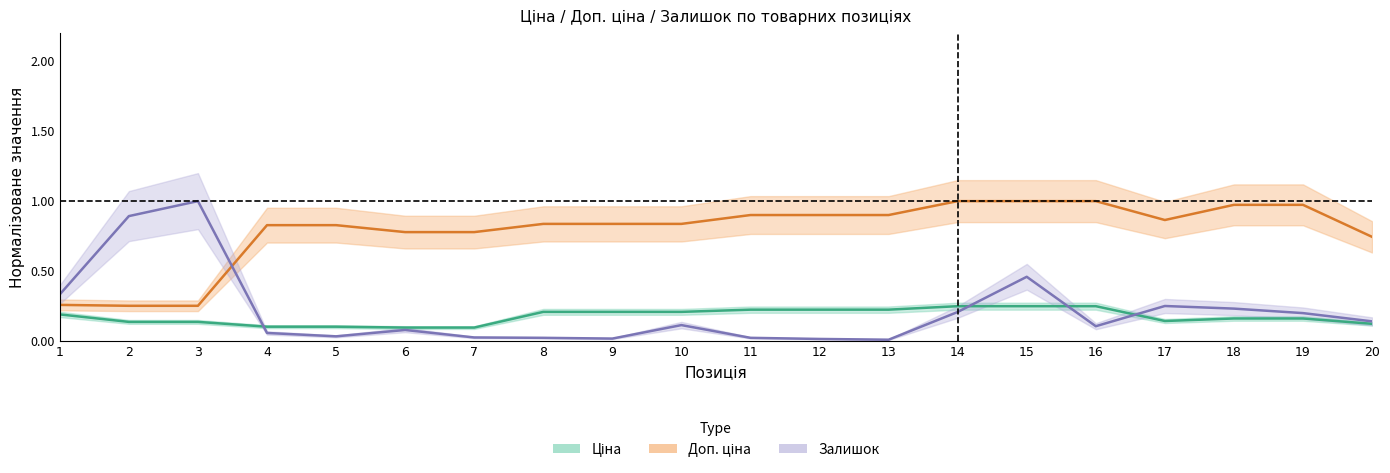

Reading left to right, what are all the values shown in this chart?

Ціна: 1=0.2	2=0.1	3=0.1	4=0.1	5=0.1	6=0.1	7=0.1	8=0.2	9=0.2	10=0.2	11=0.2	12=0.2	13=0.2	14=0.2	15=0.2	16=0.2	17=0.1	18=0.2	19=0.2	20=0.1
Доп. ціна: 1=0.3	2=0.3	3=0.3	4=0.8	5=0.8	6=0.8	7=0.8	8=0.8	9=0.8	10=0.8	11=0.9	12=0.9	13=0.9	14=1.0	15=1.0	16=1.0	17=0.9	18=1.0	19=1.0	20=0.7
Залишок: 1=0.3	2=0.9	3=1.0	4=0.1	5=0.0	6=0.1	7=0.0	8=0.0	9=0.0	10=0.1	11=0.0	12=0.0	13=0.0	14=0.2	15=0.5	16=0.1	17=0.3	18=0.2	19=0.2	20=0.1